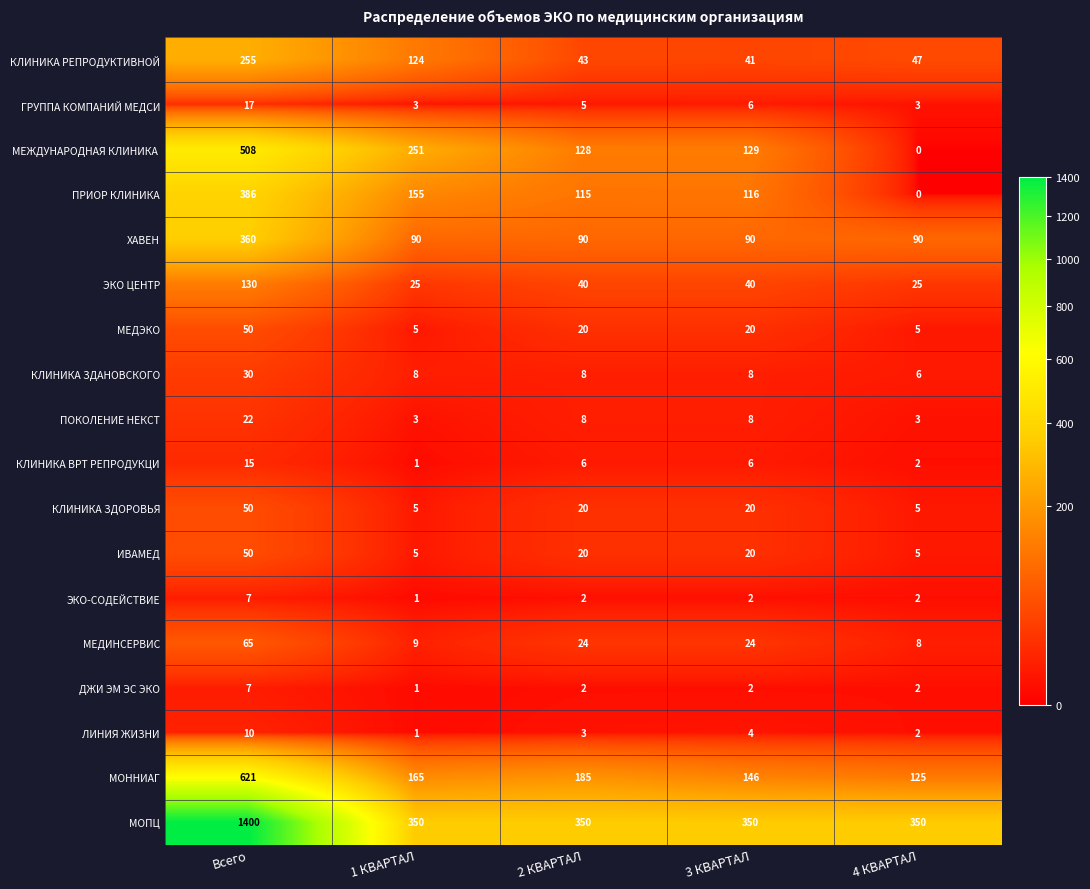

Is it true that ХАВЕН equals 147 at 1 КВАРТАЛ?

False